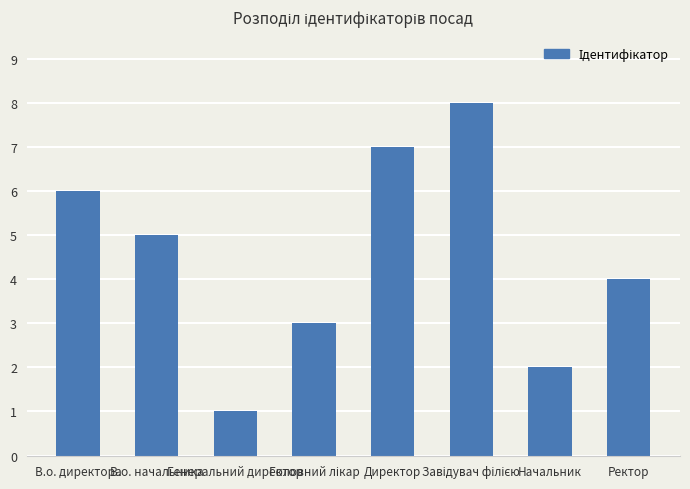

What is the sum of all values?

36